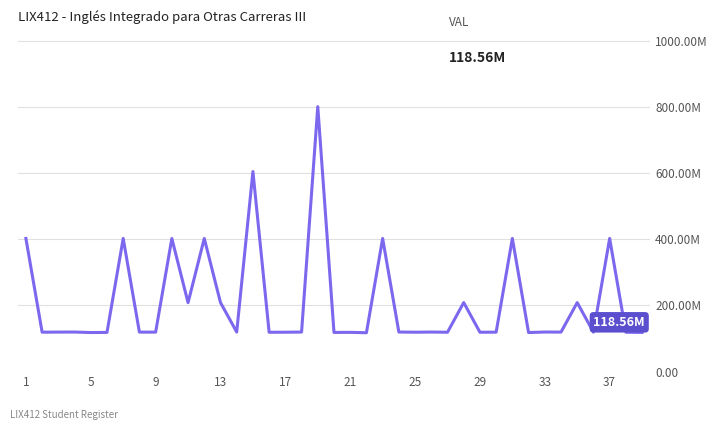

Does the chart have visible grid lines?

Yes